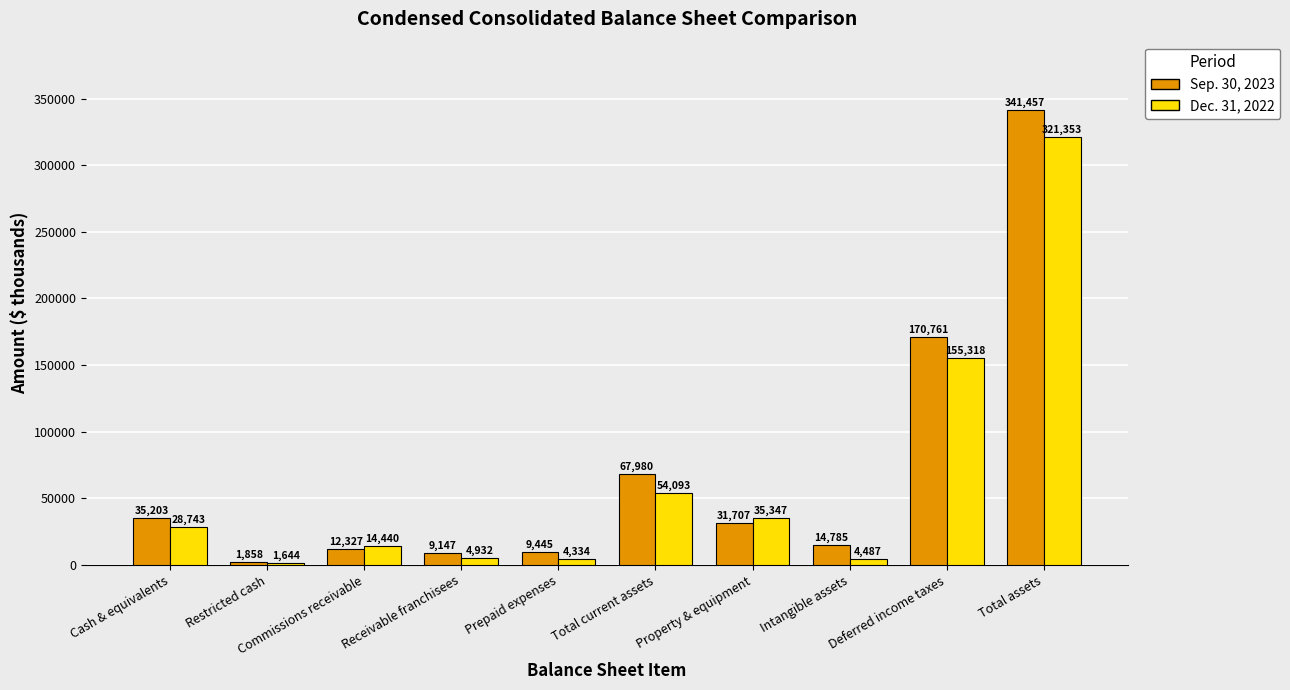

Read the Dec. 31, 2022 value at Property & equipment.

35347